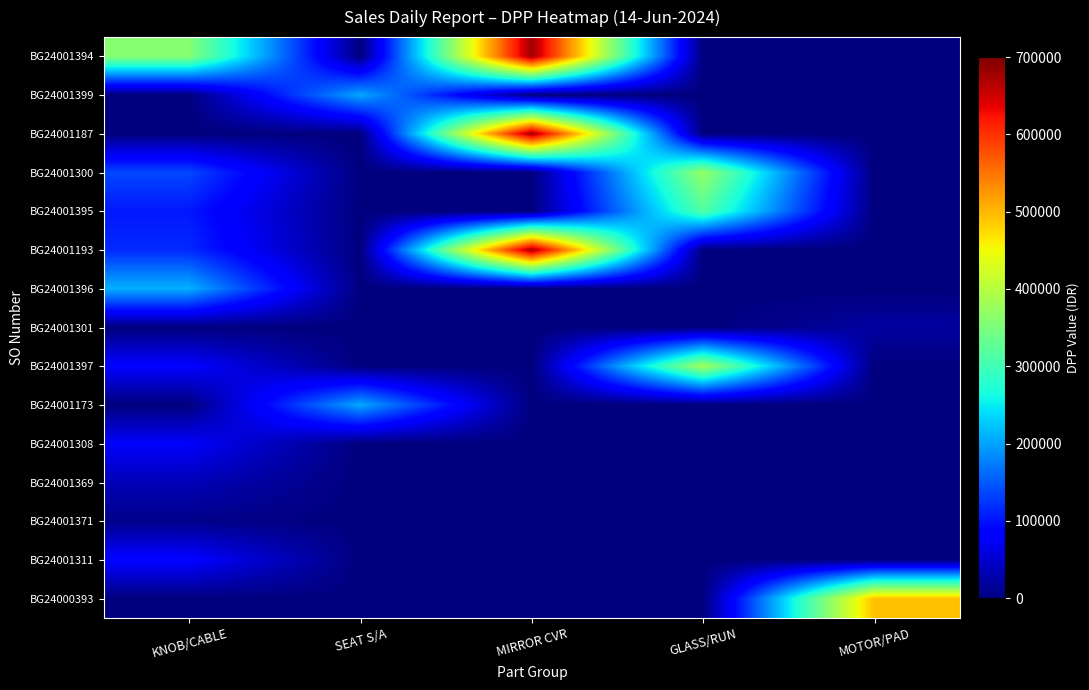

What is the total value across all series at KNOB/CABLE?

1211001